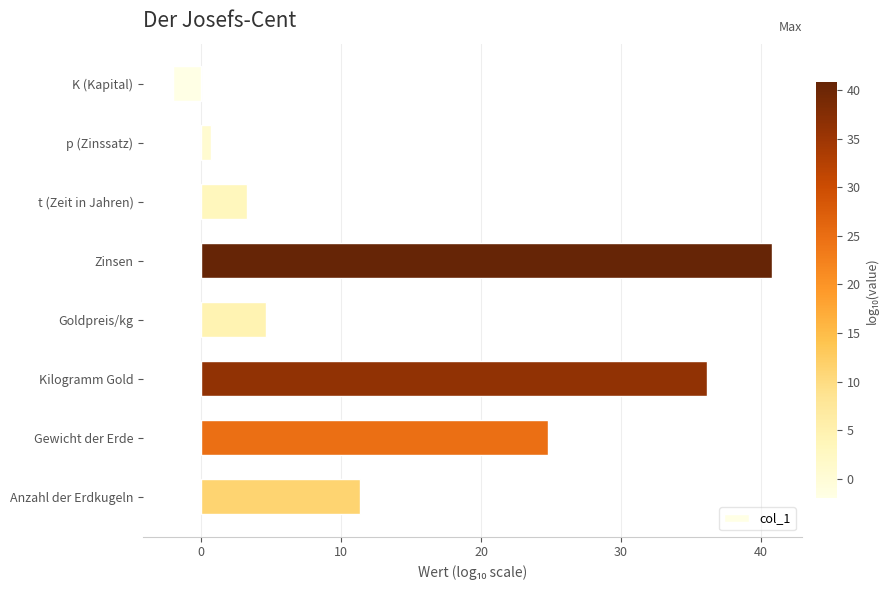

Count the number of data series in this chart.

1